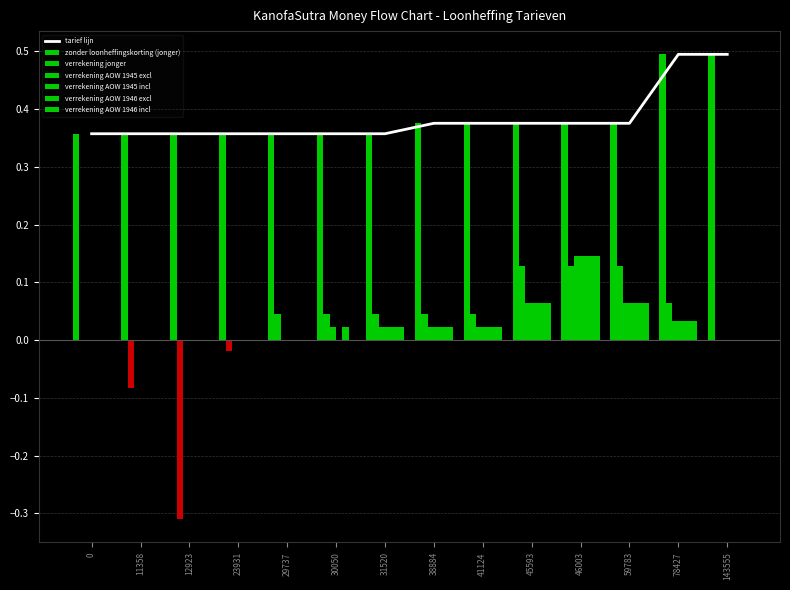

How many positive values does the verrekening AOW 1945 incl series have?

7